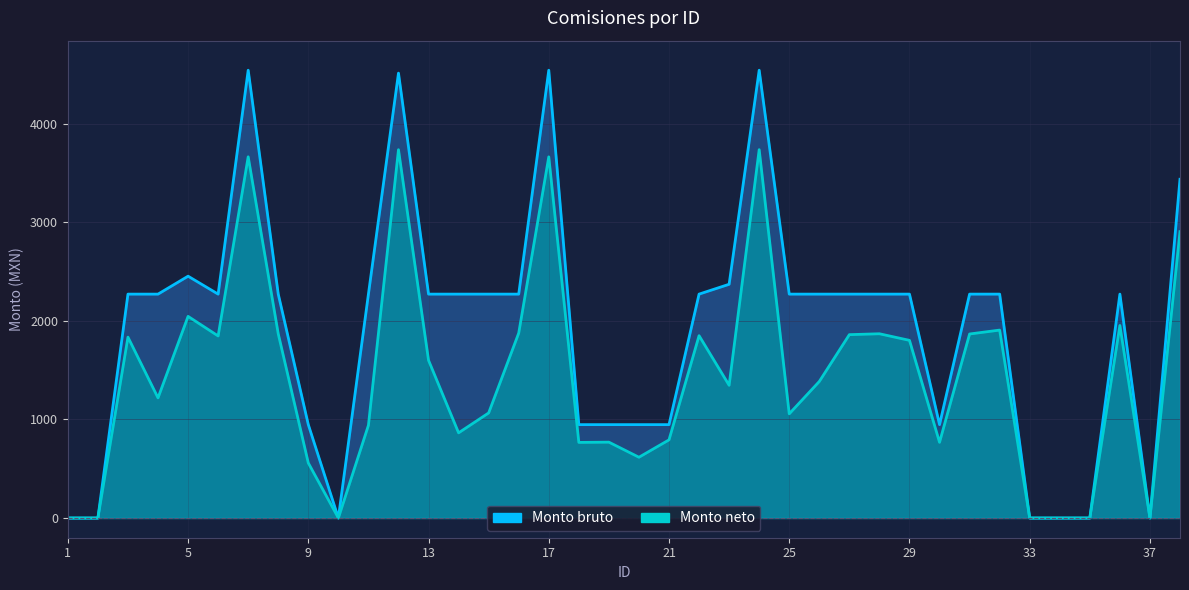

List the labels in order of Monto bruto value, smallest first.

1, 2, 10, 33, 34, 35, 37, 9, 18, 19, 20, 21, 30, 3, 4, 6, 8, 11, 13, 14, 15, 16, 22, 25, 26, 27, 28, 29, 31, 32, 36, 23, 5, 38, 12, 7, 17, 24